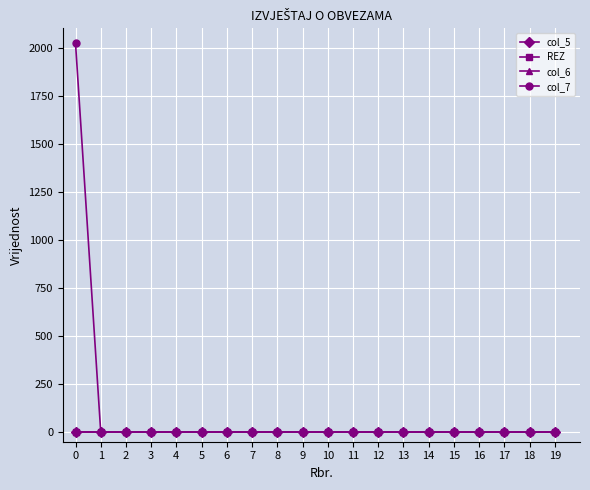

What is the sum of all col_6 values?

4